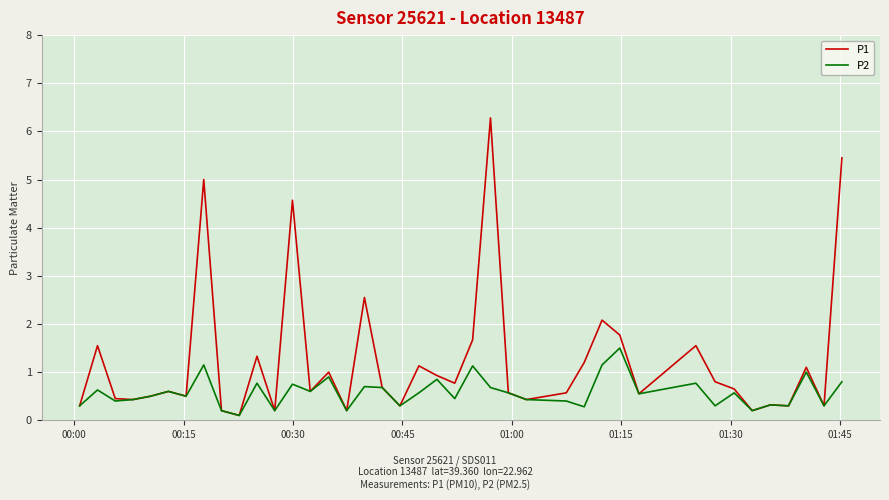

What is the highest value of the P1 series?

6.3